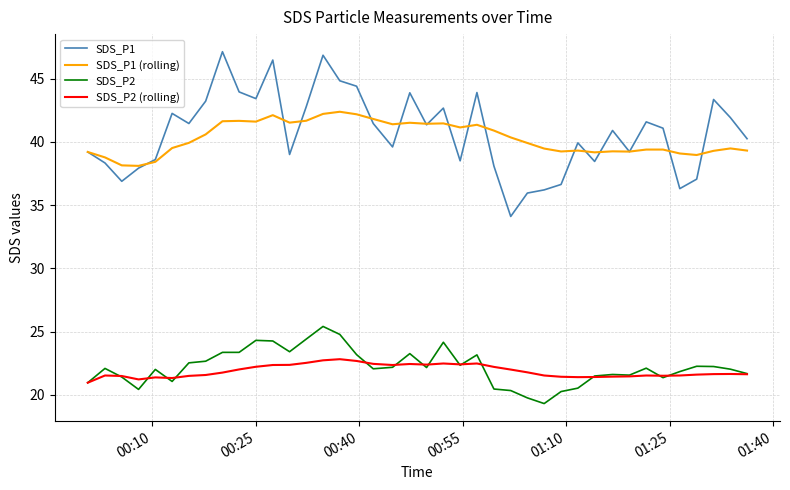

What is the minimum value shown in the chart?

19.3